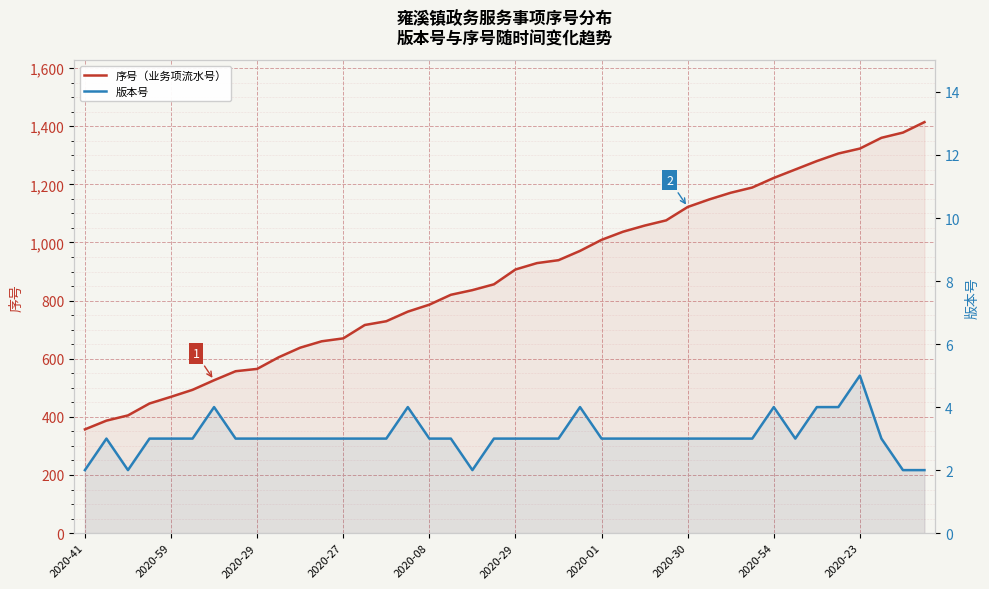

True or false: 序号（业务项流水号） has a value of 950 at 14.

False